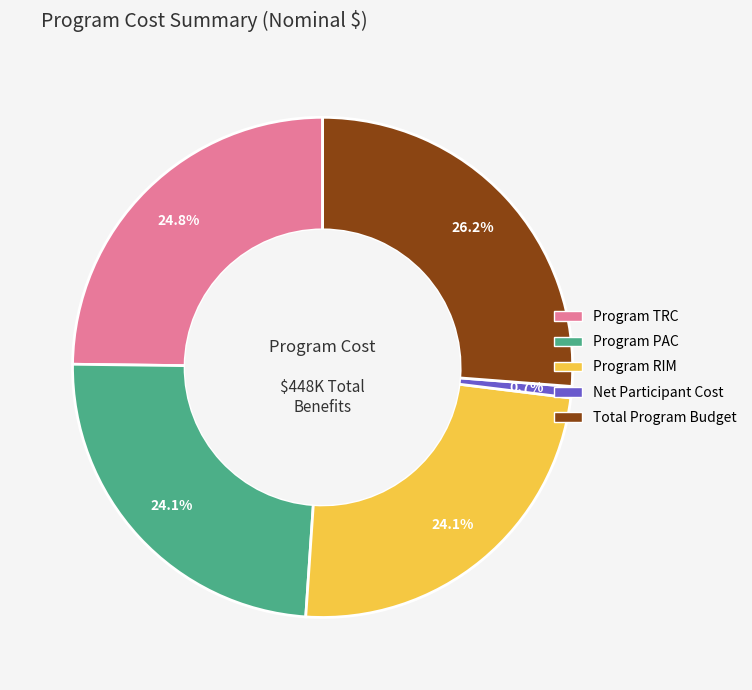

How many slices are in this pie chart?

5